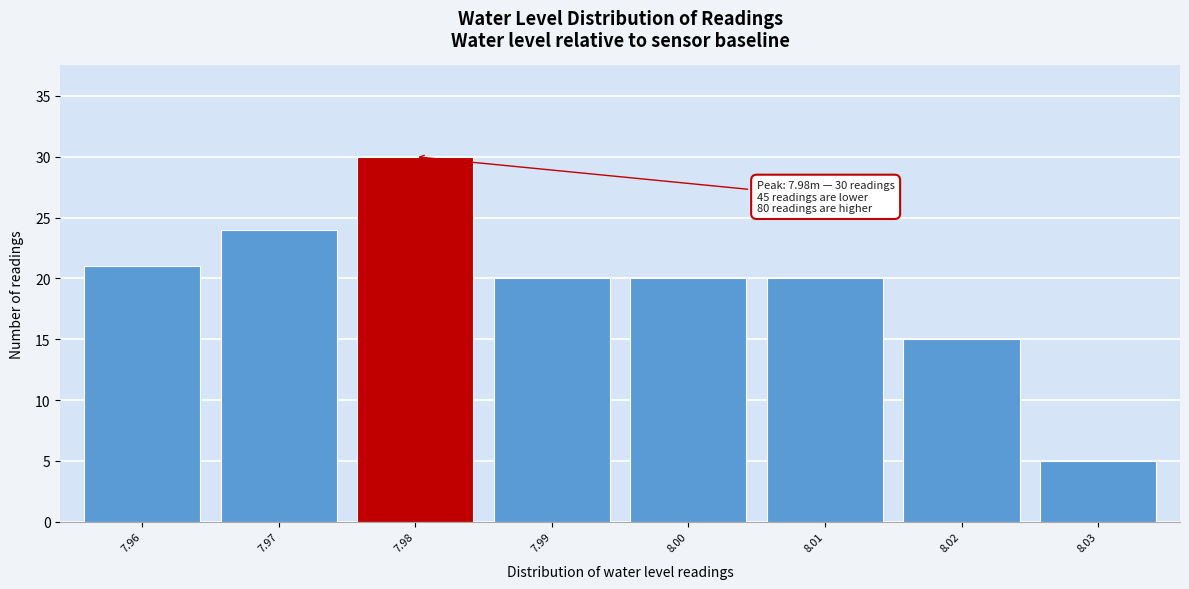

Reading left to right, extract all data points from this chart.

21	24	30	20	20	20	15	5